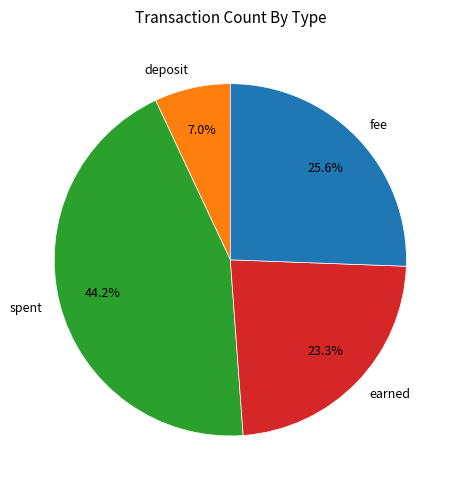

What portion of the pie excludes deposit?

93.0%